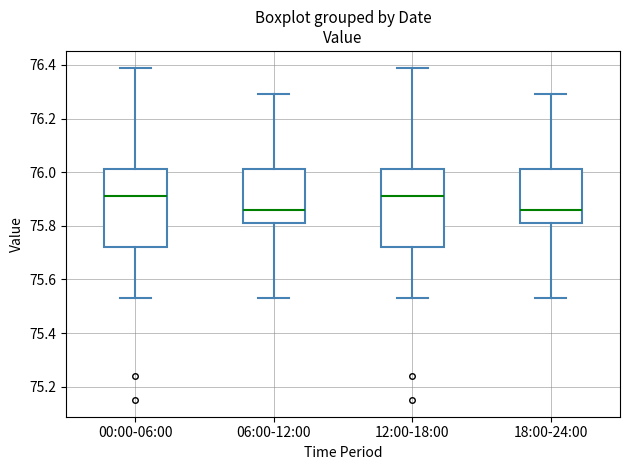

Reading left to right, read every box against the y-axis: the position of its median line, the range the box covers, and the ends of its whiskers. The values are not printed on the chart, so give them approximately, as read against the axis.

00:00-06:00: median 75.92, box 75.72 to 76.02, whiskers 75.54 to 76.40
06:00-12:00: median 75.86, box 75.82 to 76.02, whiskers 75.54 to 76.30
12:00-18:00: median 75.92, box 75.72 to 76.02, whiskers 75.54 to 76.40
18:00-24:00: median 75.86, box 75.82 to 76.02, whiskers 75.54 to 76.30